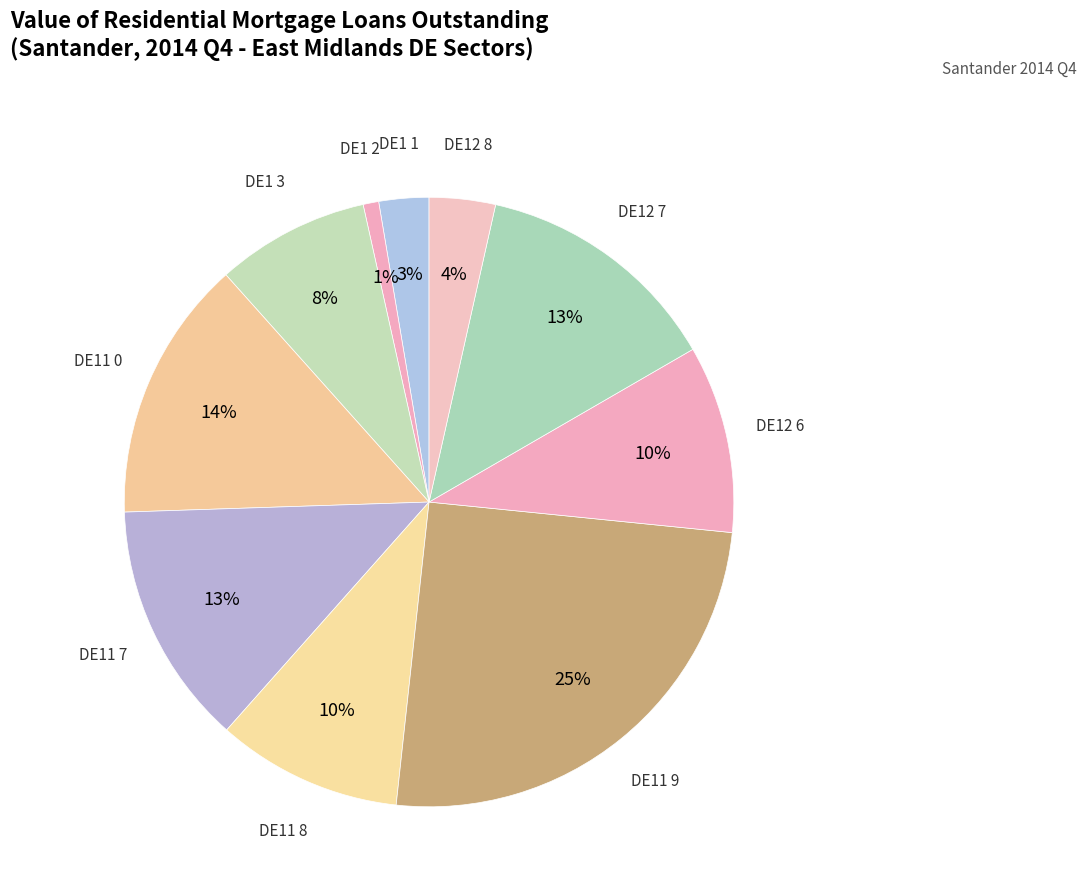

How many slices are in this pie chart?

10